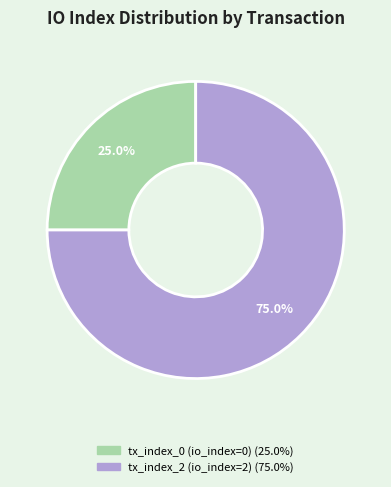

Is it true that tx_index_0 is 1% of the pie?

False